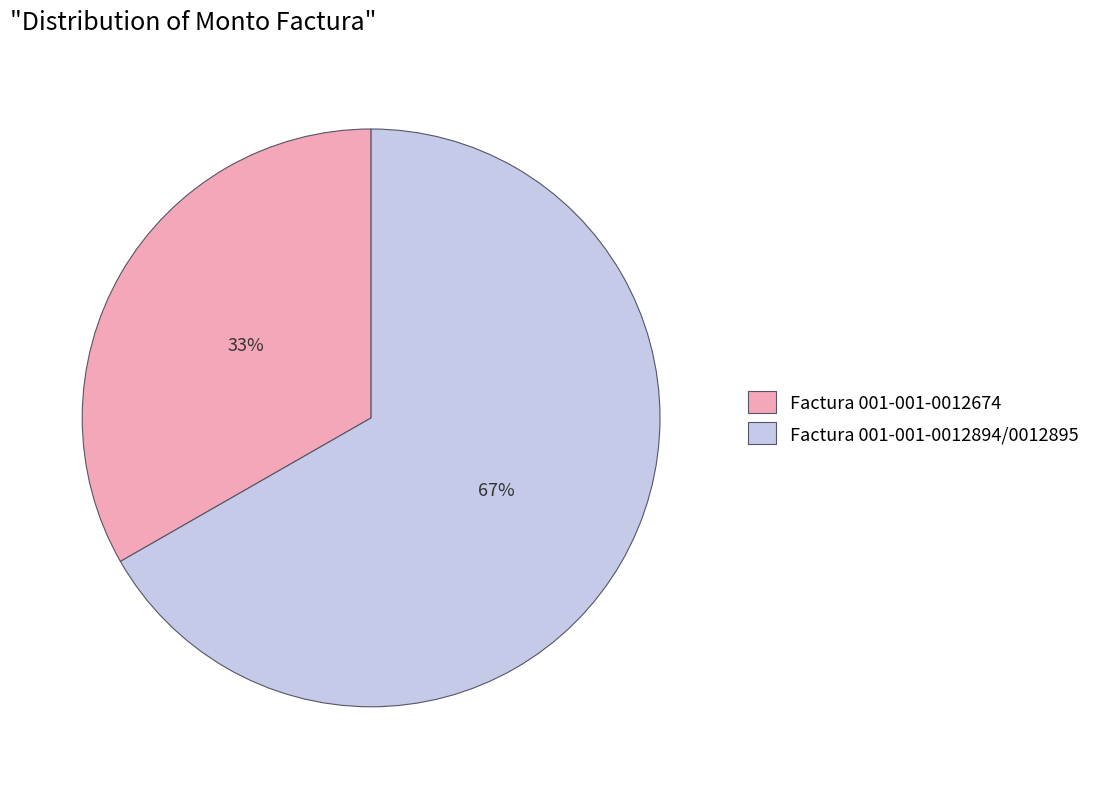

Which has a higher value, Factura 001-001-0012674 or Factura 001-001-0012894/0012895?

Factura 001-001-0012894/0012895